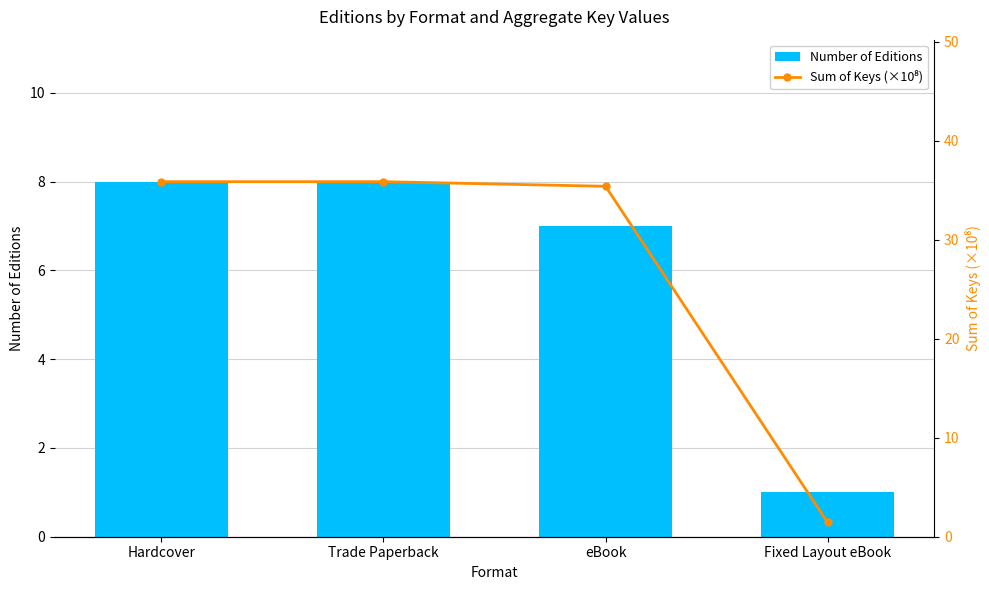

True or false: Number of Editions has a value of 4.5 at eBook.

False